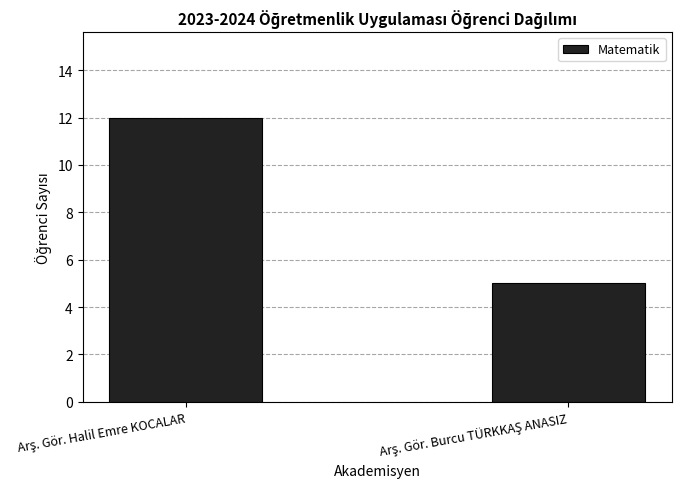

Reading left to right, transcribe all the data shown in this chart.

12	5